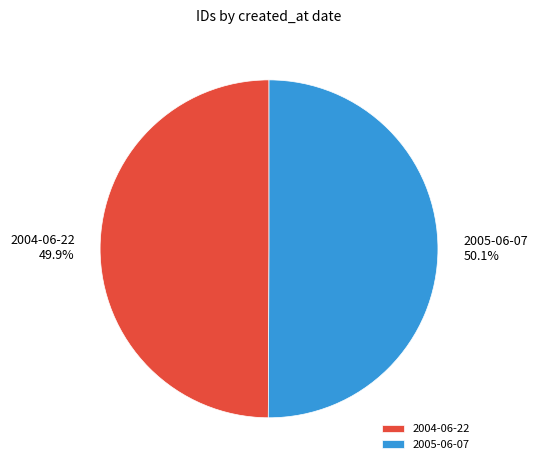

Does any single category account for the majority?

Yes